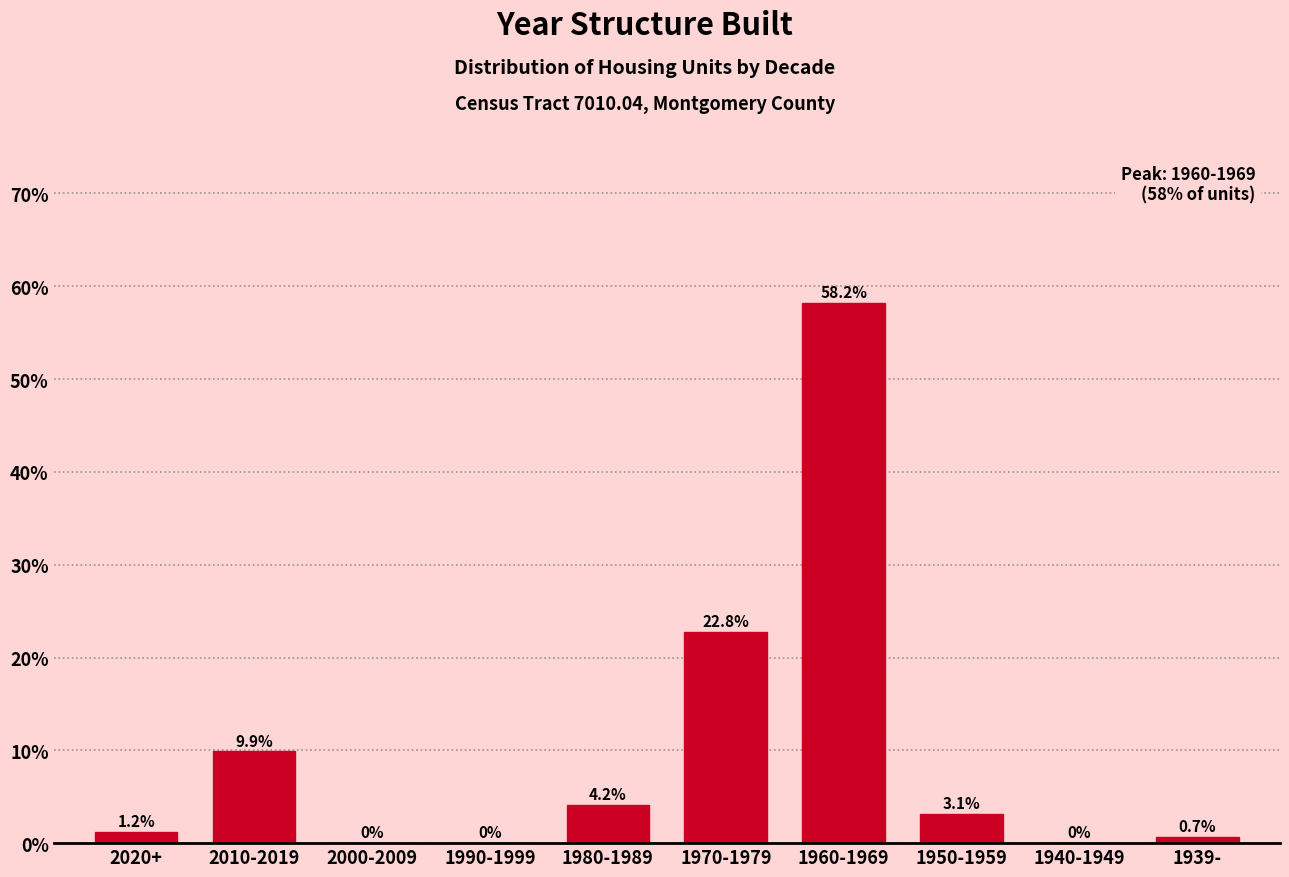

Reading left to right, what are all the values shown in this chart?

2020+=1.2	2010-2019=9.9	2000-2009=0.0	1990-1999=0.0	1980-1989=4.2	1970-1979=22.8	1960-1969=58.2	1950-1959=3.1	1940-1949=0.0	1939-=0.7